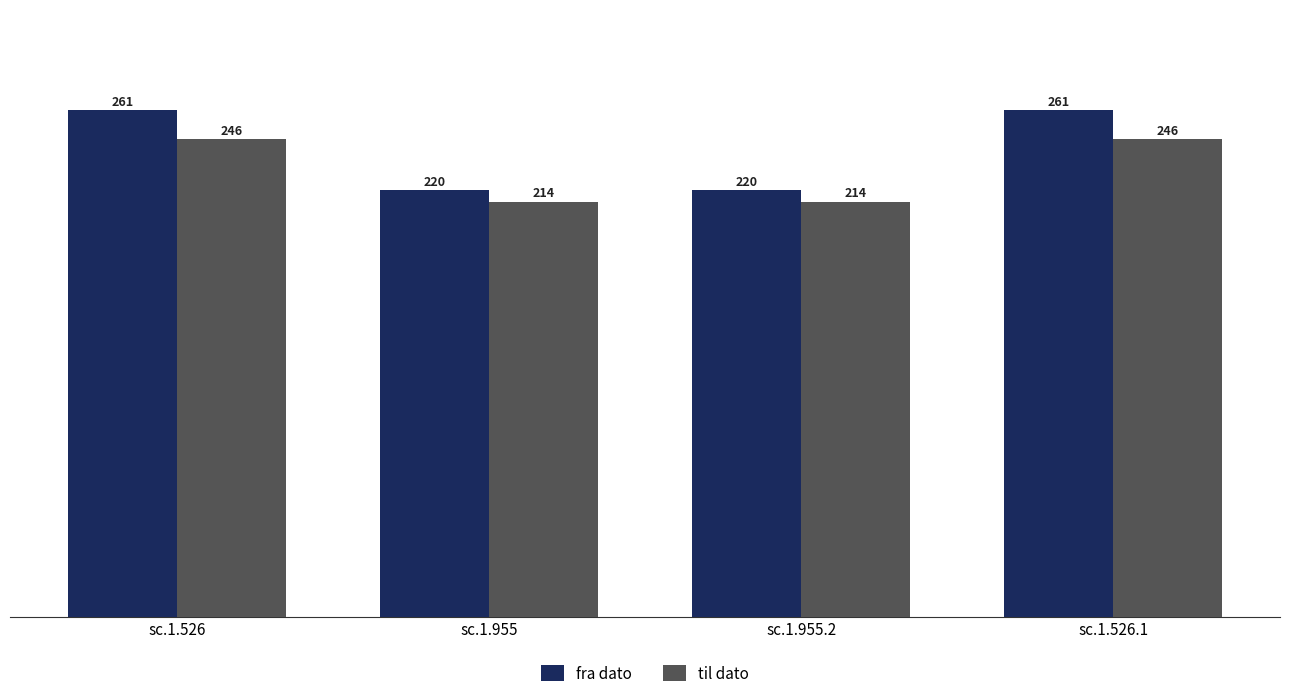

What is the minimum value for fra dato?

220